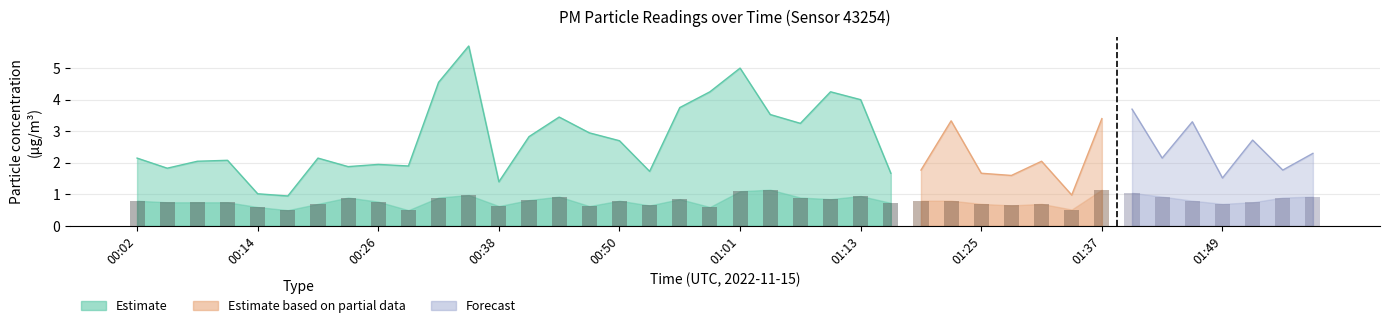

What is the smallest value displayed?

0.5